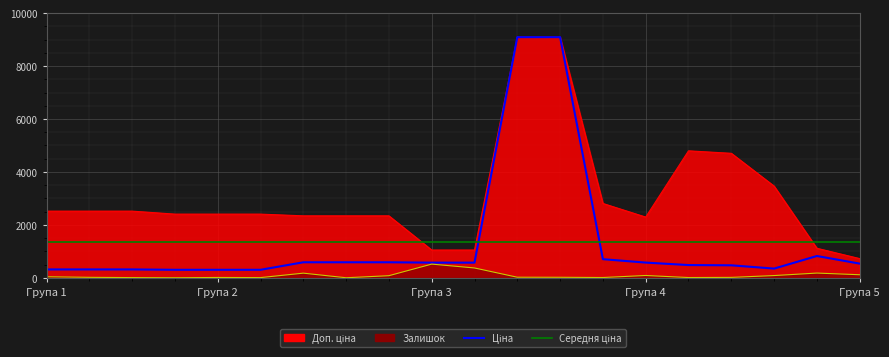

What is the label of the 7th point from the right?

13